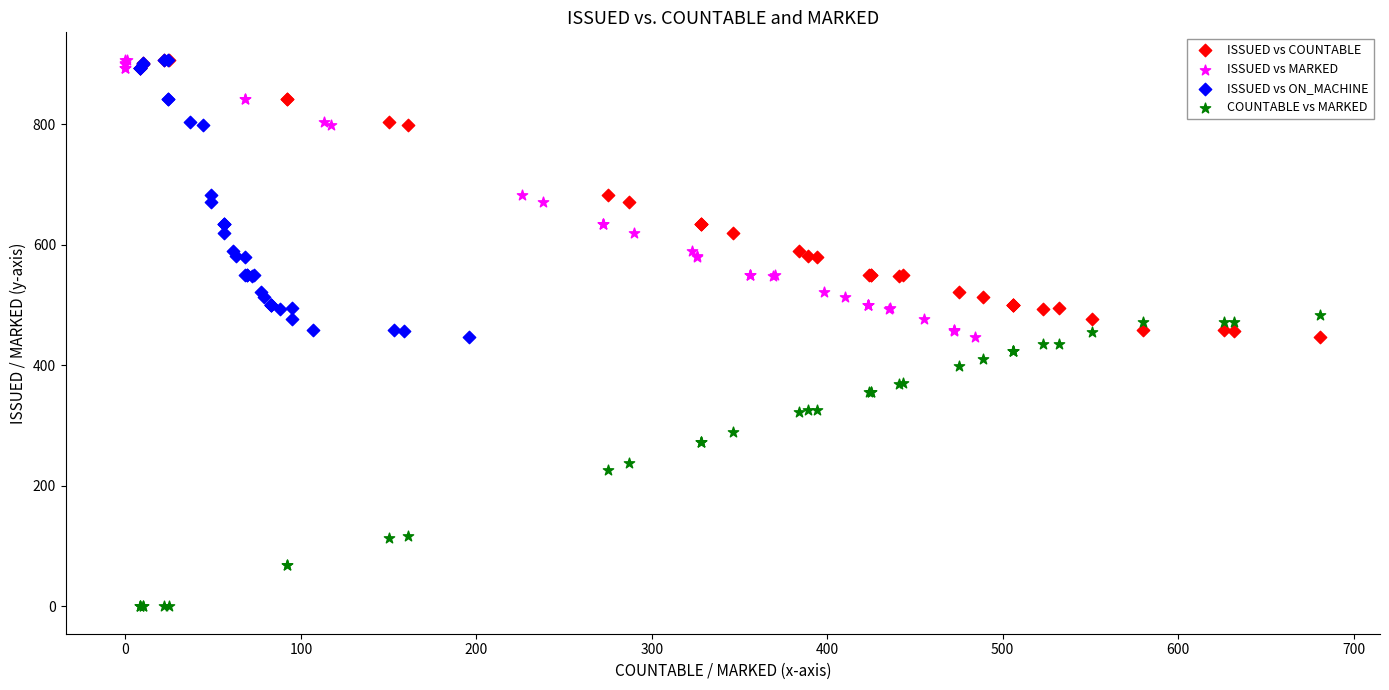

What are all the series names shown in the legend?

ISSUED vs COUNTABLE, ISSUED vs MARKED, ISSUED vs ON_MACHINE, COUNTABLE vs MARKED